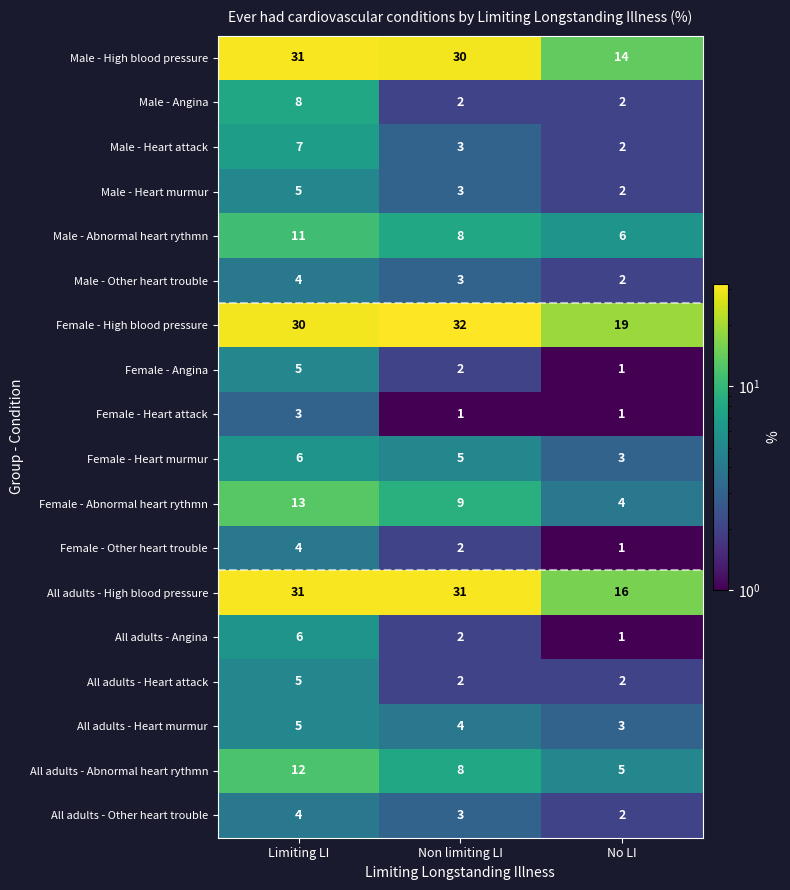

What is the sum of all All adults - Angina values?

9